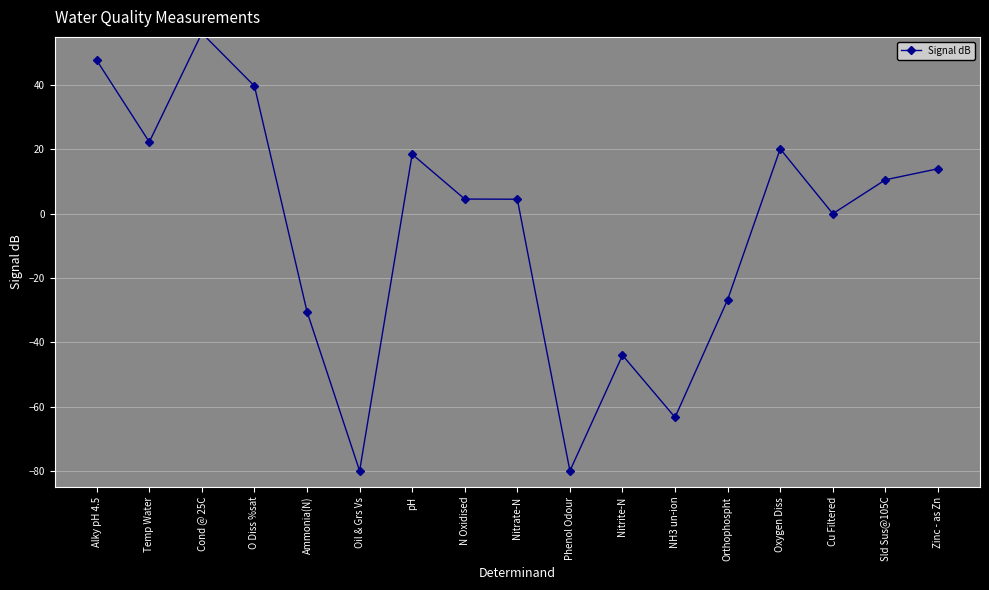

How many values are below 4?

7